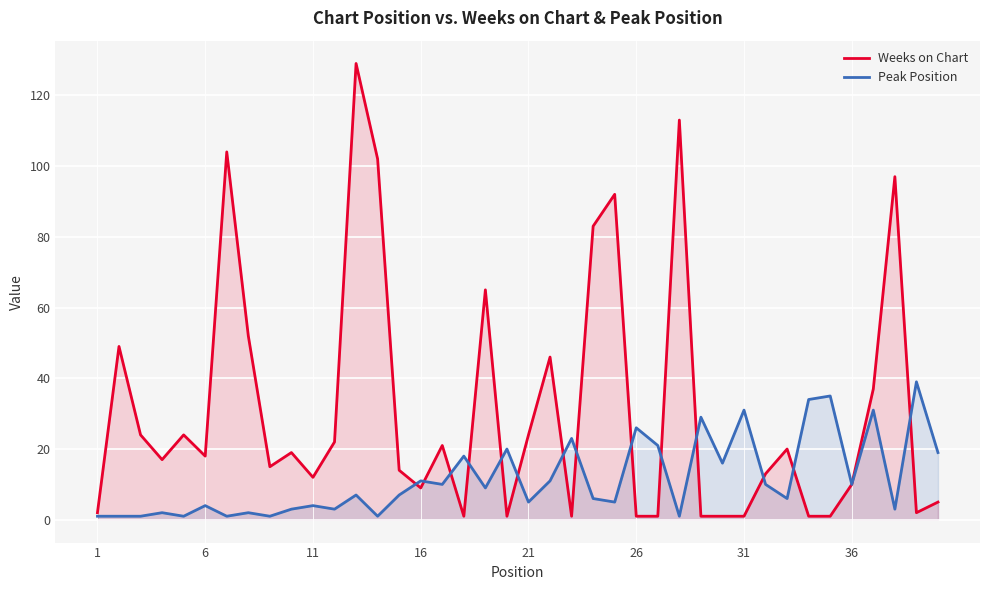

What are all the series names shown in the legend?

Weeks on Chart, Peak Position